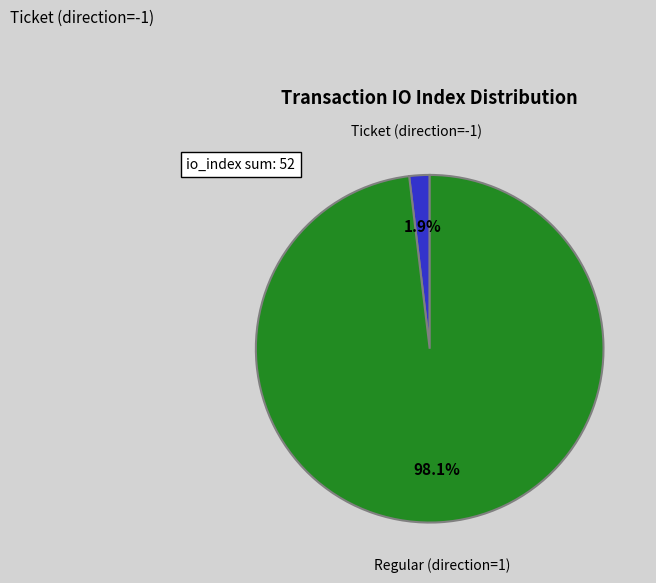

How many segments does this pie chart have?

2